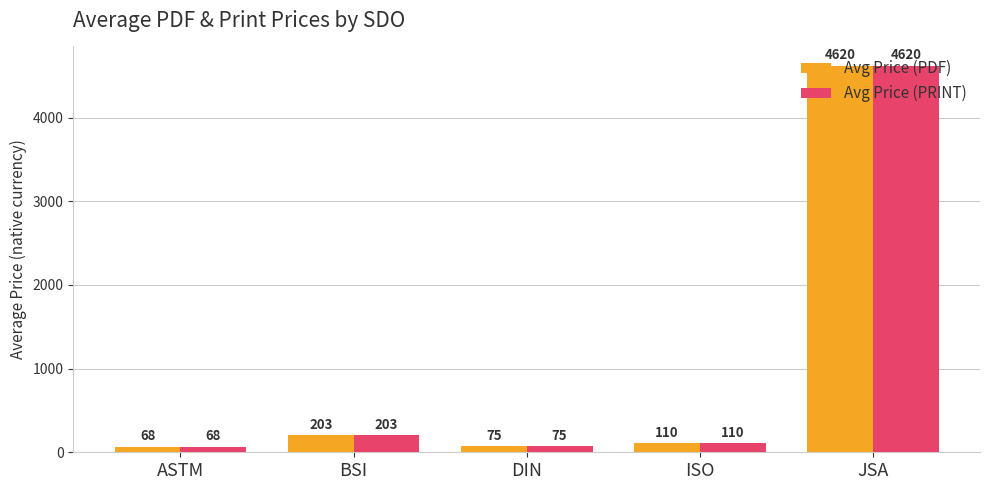

The value of Avg Price (PDF) at JSA is 4620.0. True or false?

True